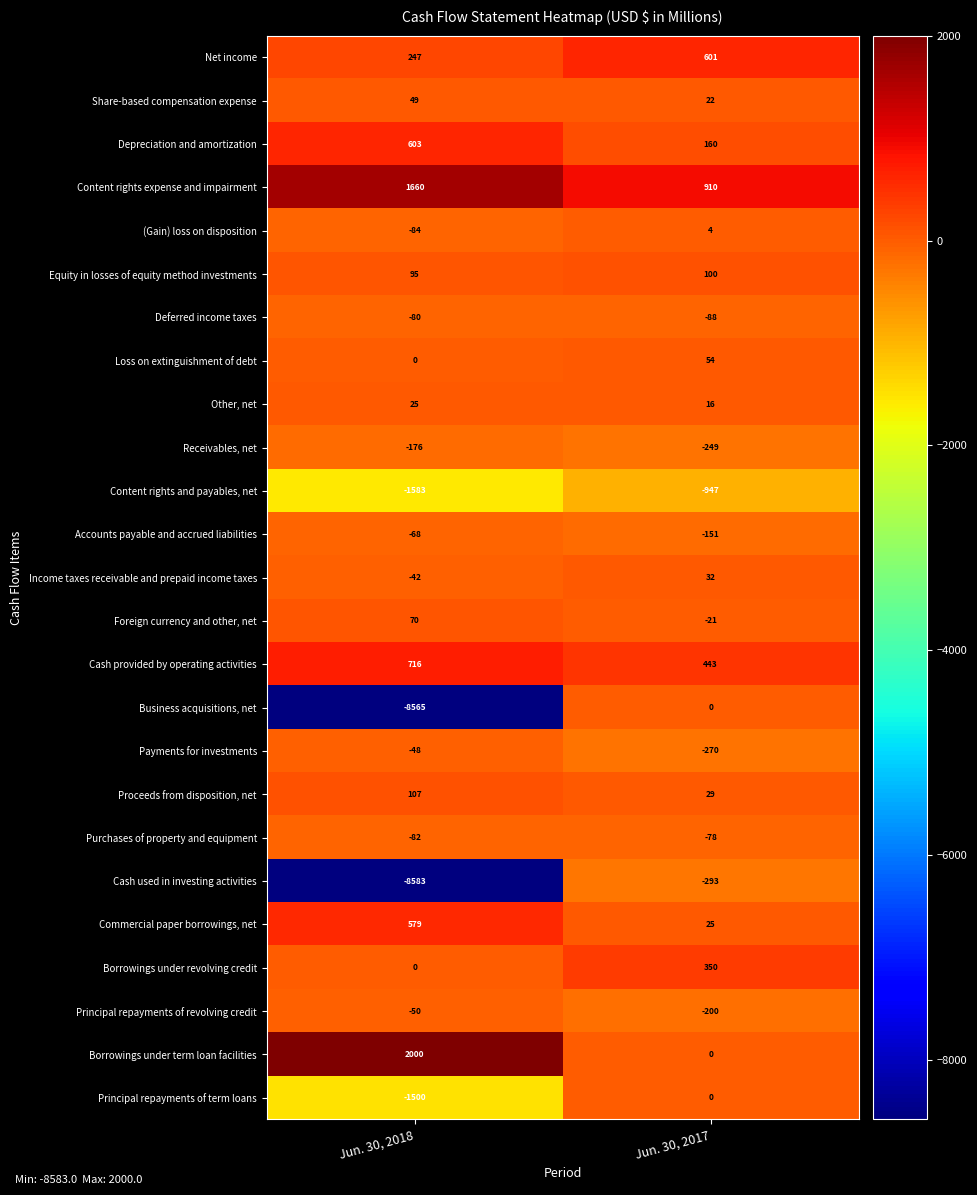

At which category is the sum across all series the highest?

Jun. 30, 2017